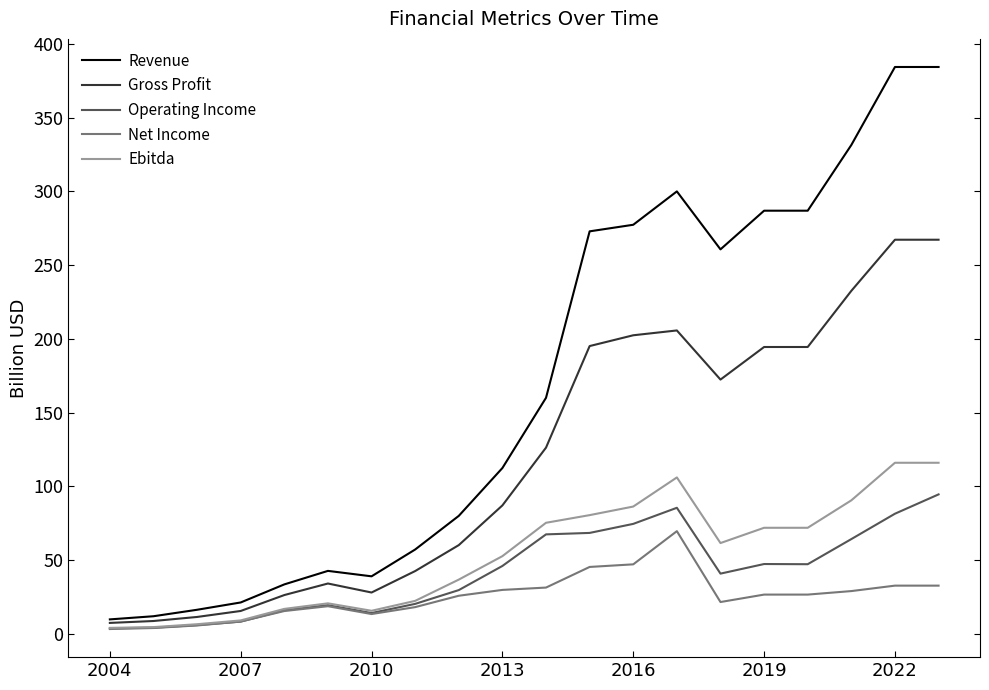

Which series has the widest spread of values?

Revenue